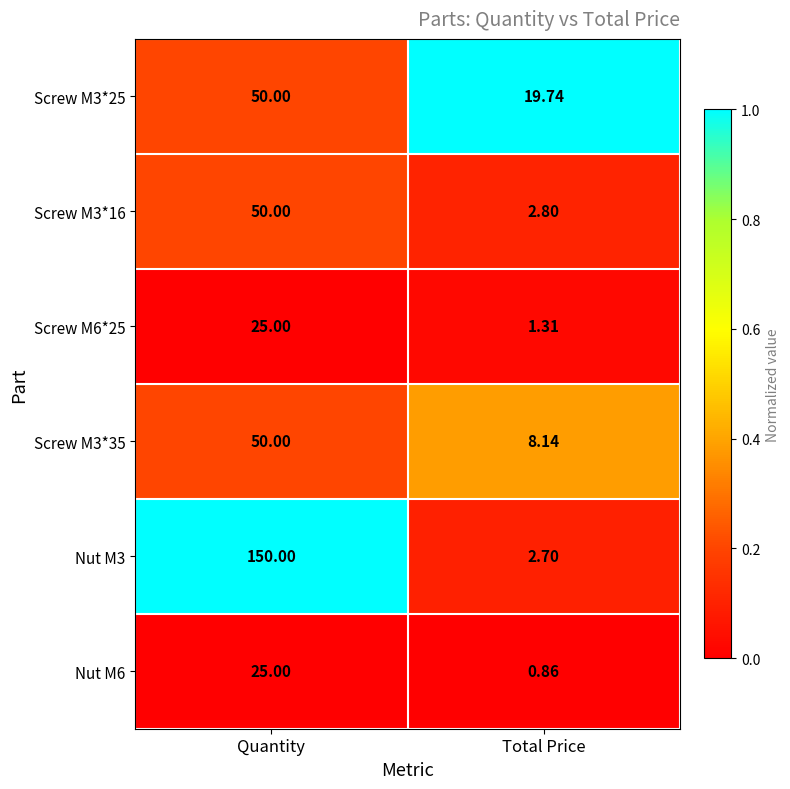

What is the difference between the highest and lowest values at Quantity?

125.0